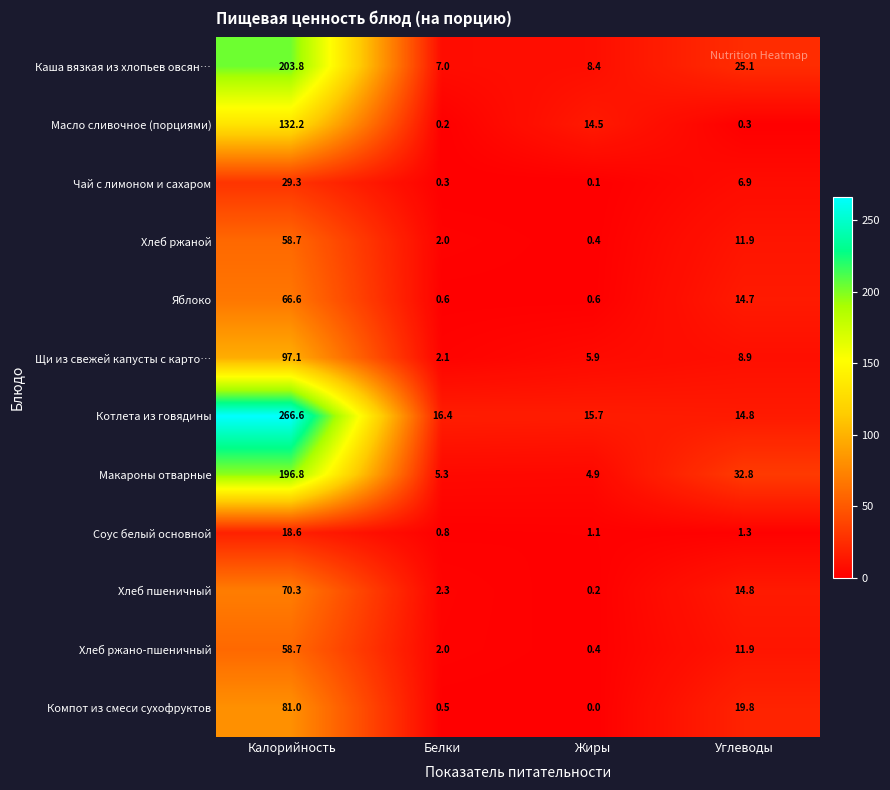

What is the maximum value for Хлеб ржаной?

58.7